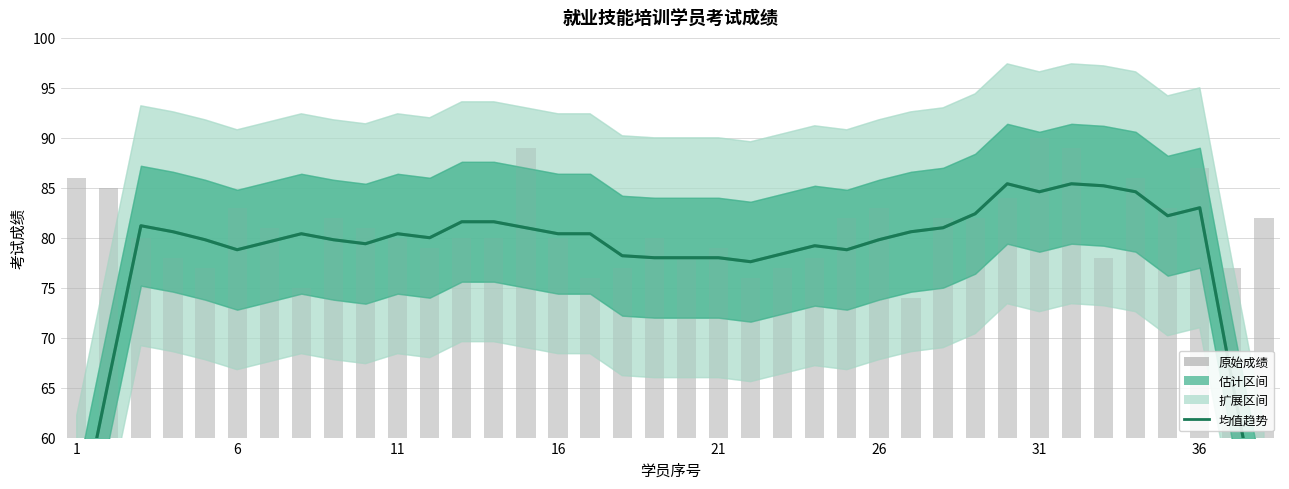

What is the sum of the 考试成绩 (均值趋势) values at 11 and 14?

162.2